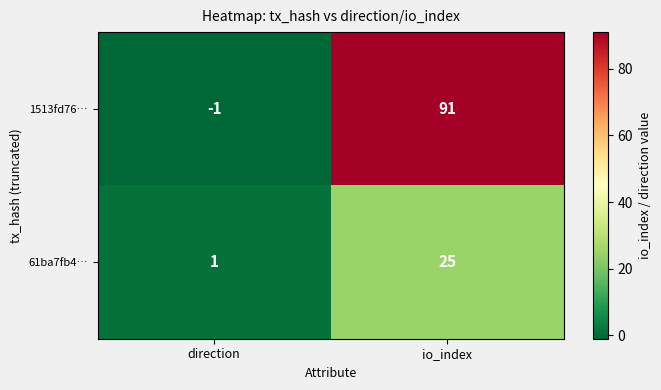

Between direction and io_index, which series saw the biggest shift?

1513fd76…